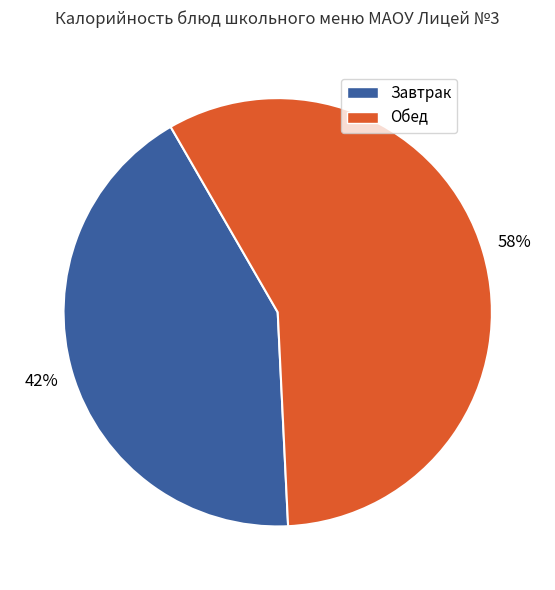

To the nearest percent, what percentage of the pie is Завтрак?

42%